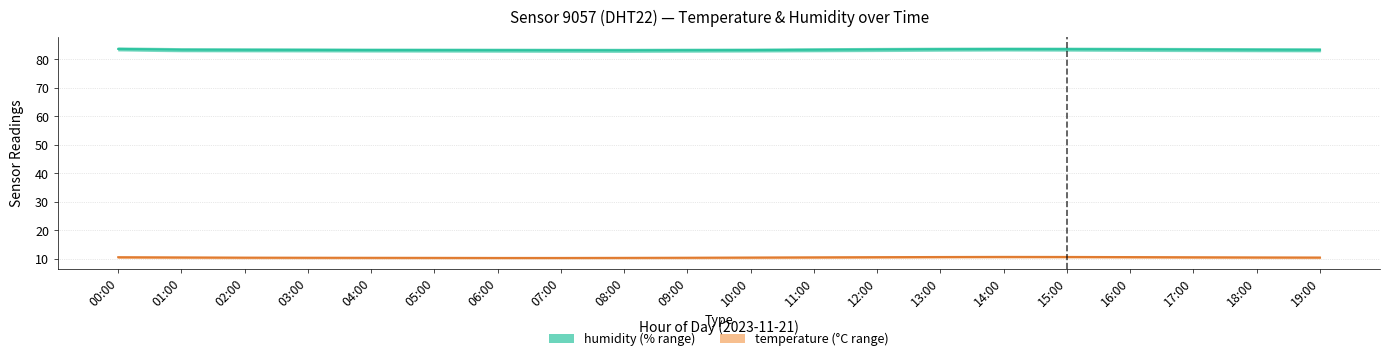

Is this an area chart (filled region under the line)?

No